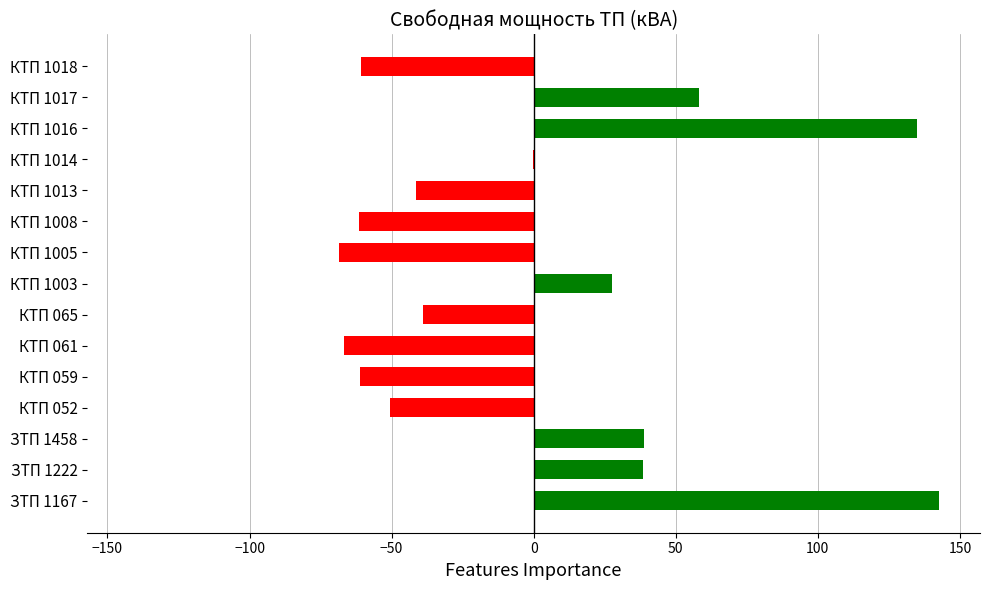

What is the maximum value shown in the chart?

142.8